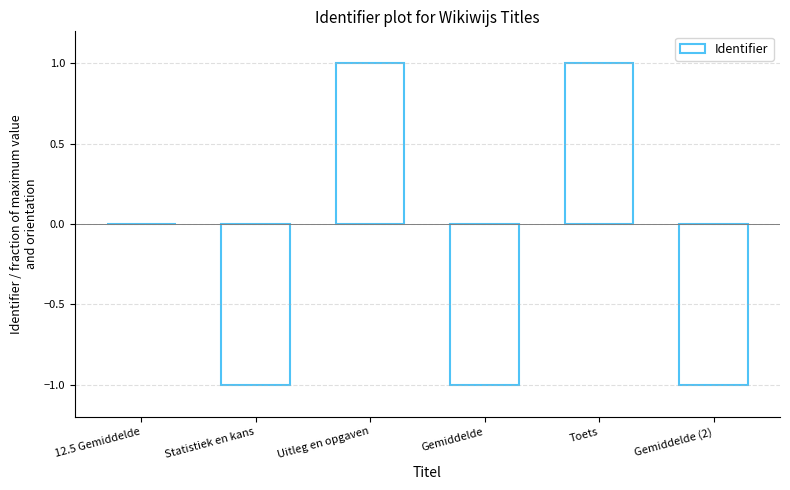

Is it true that the value at Statistiek en kans is -0.6?

False